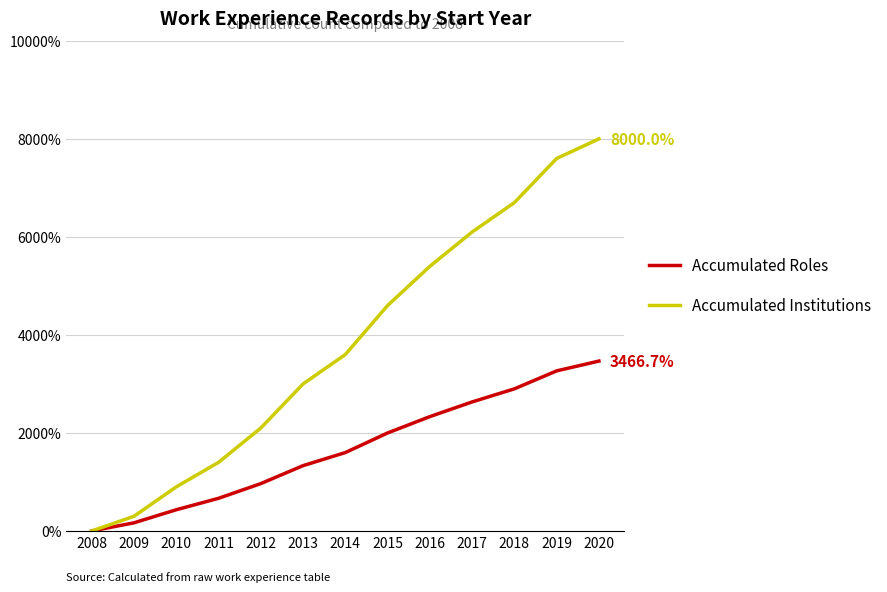

Is it true that Accumulated Institutions equals 387.4 at 2010?

False